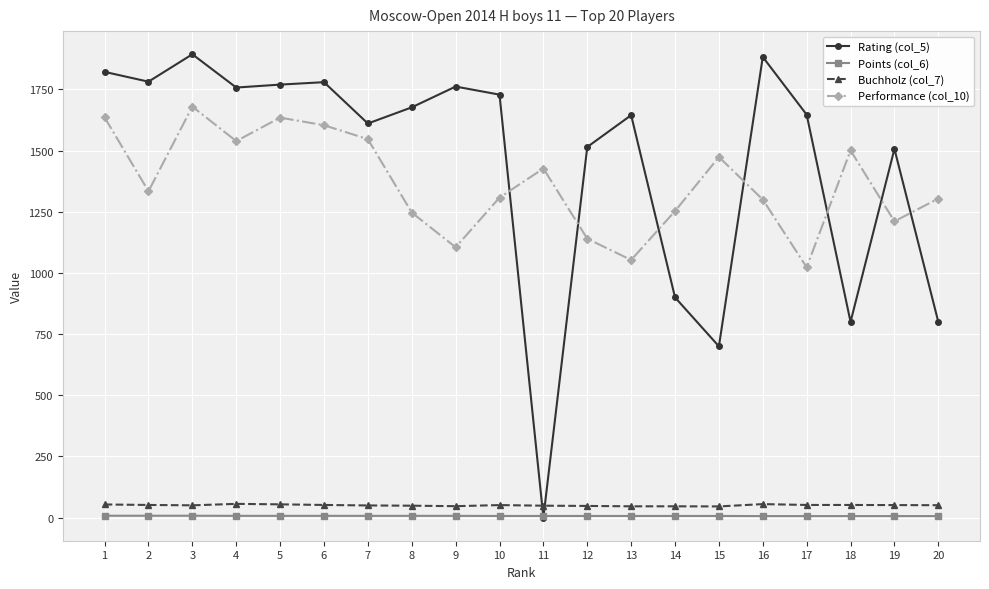

At which label is Rating (col_5) closest to 947?

14